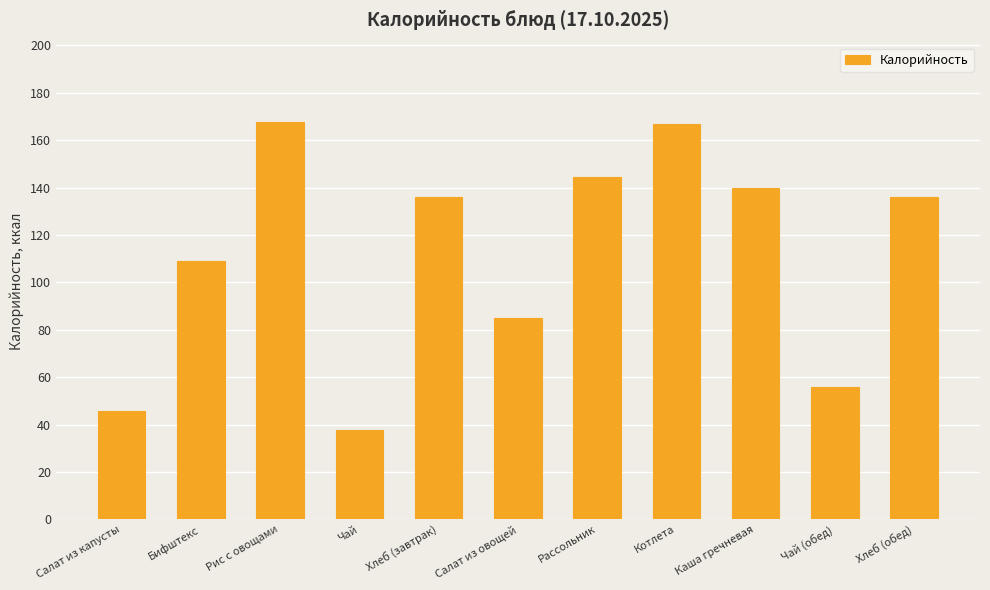

What is the label of the 9th bar from the right?

Рис с овощами